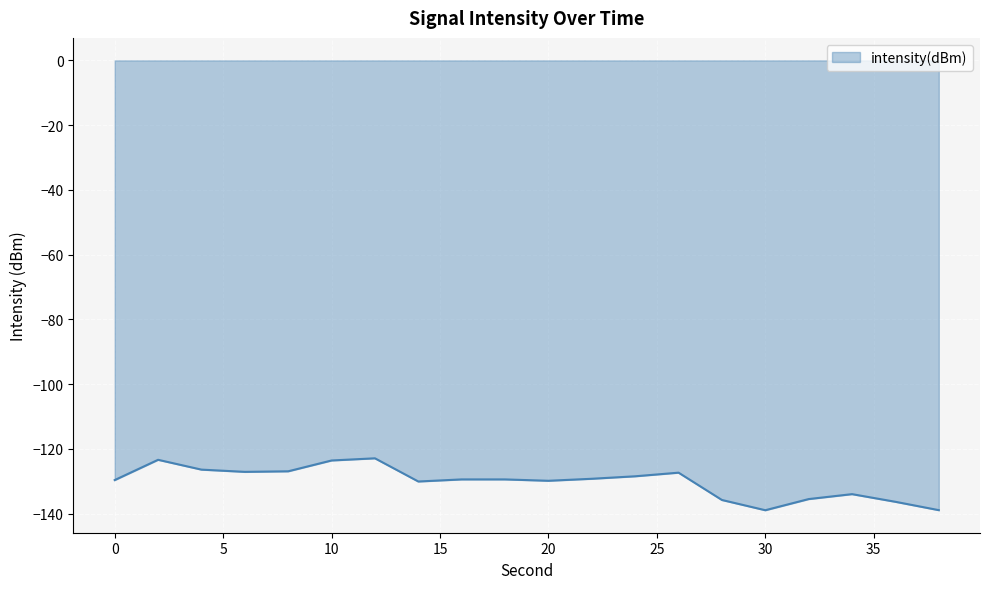

What is the minimum value shown in the chart?

-138.9